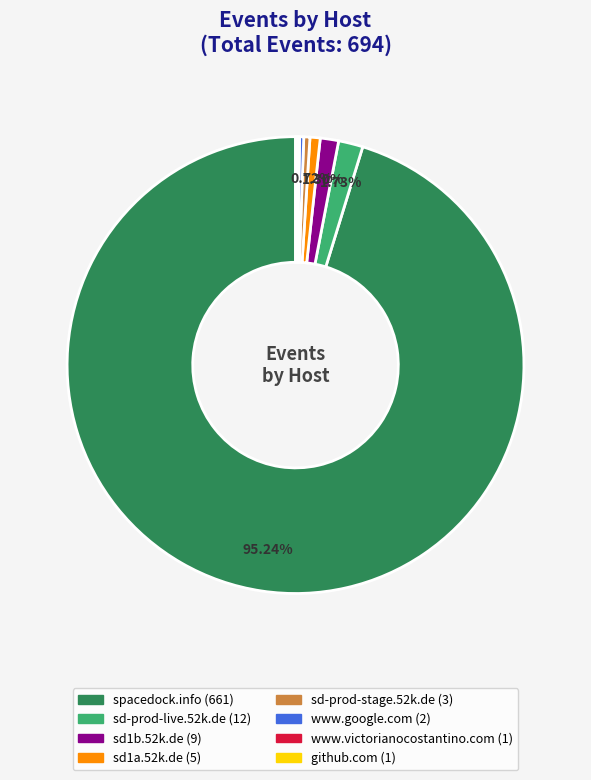

Between sd-prod-stage.52k.de and sd1b.52k.de, which is larger?

sd1b.52k.de